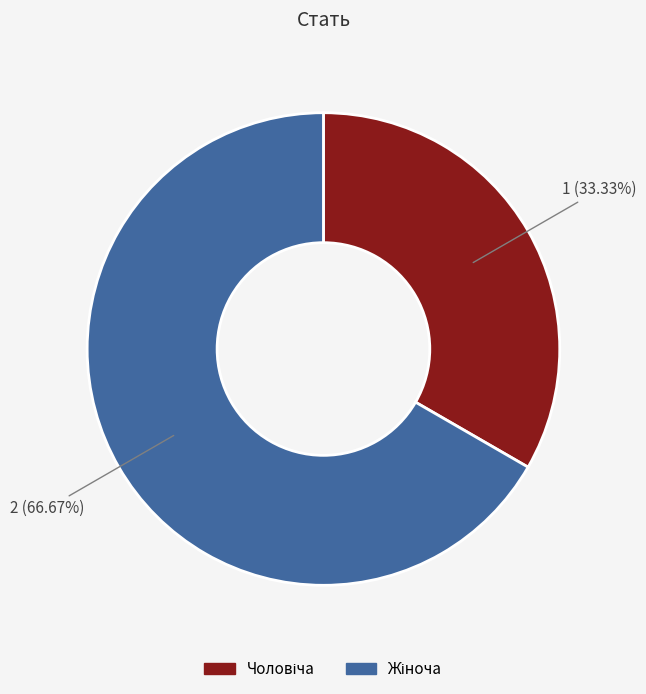

Does any single category account for the majority?

Yes